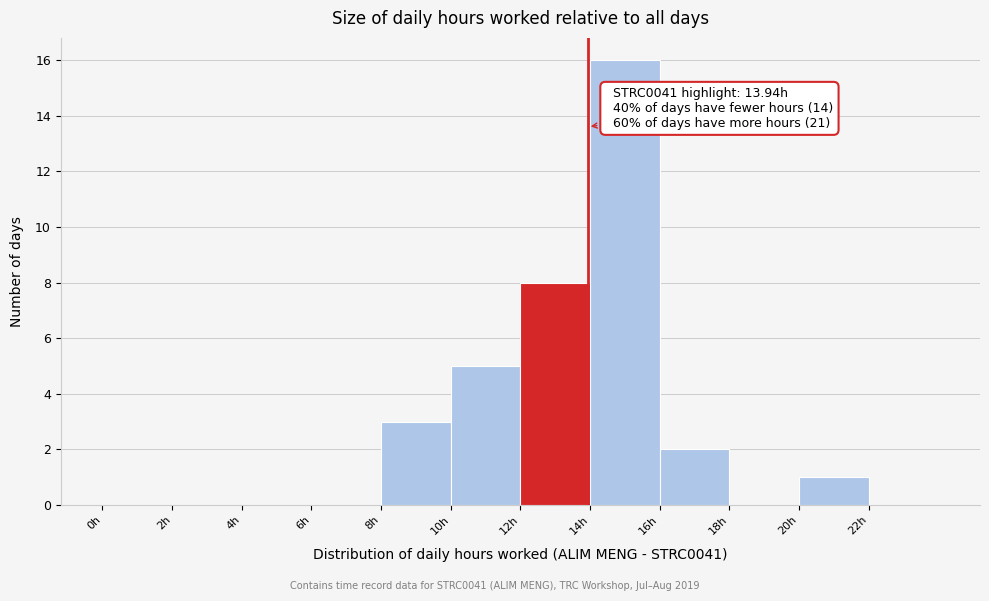

Over which range of the x-axis is the bar tallest?

14 to 16